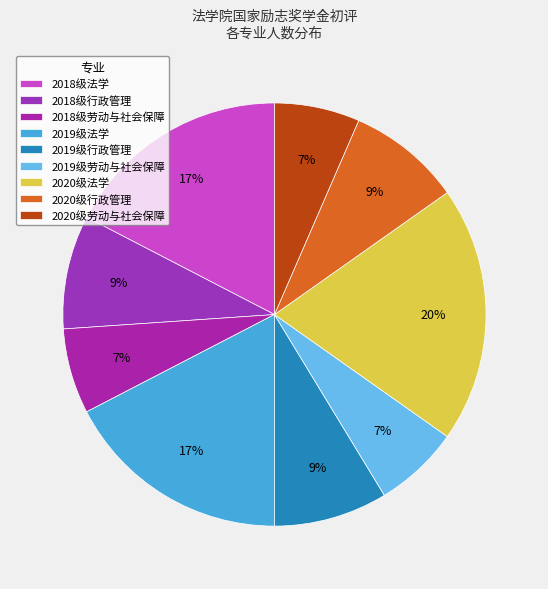

Count the number of slices in the pie.

9